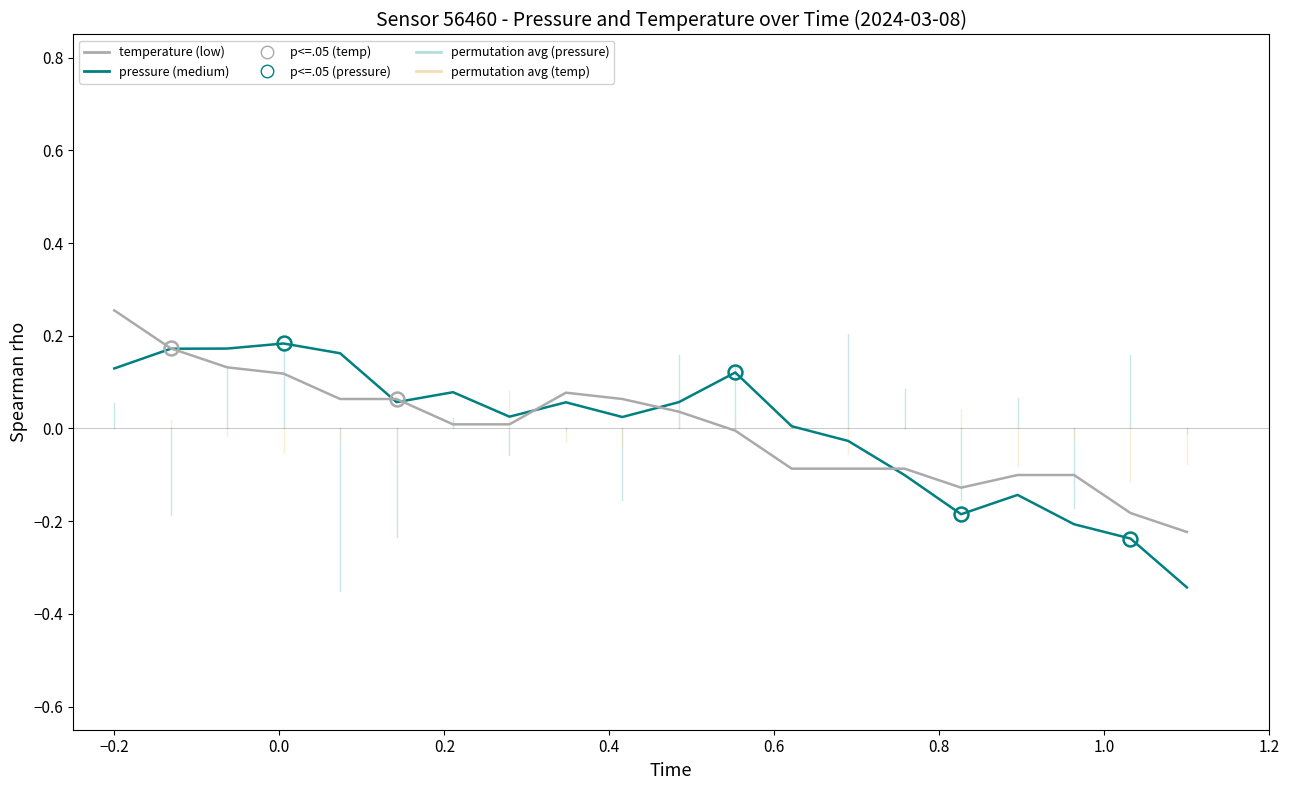

Does the chart display data point markers on the line(s)?

No